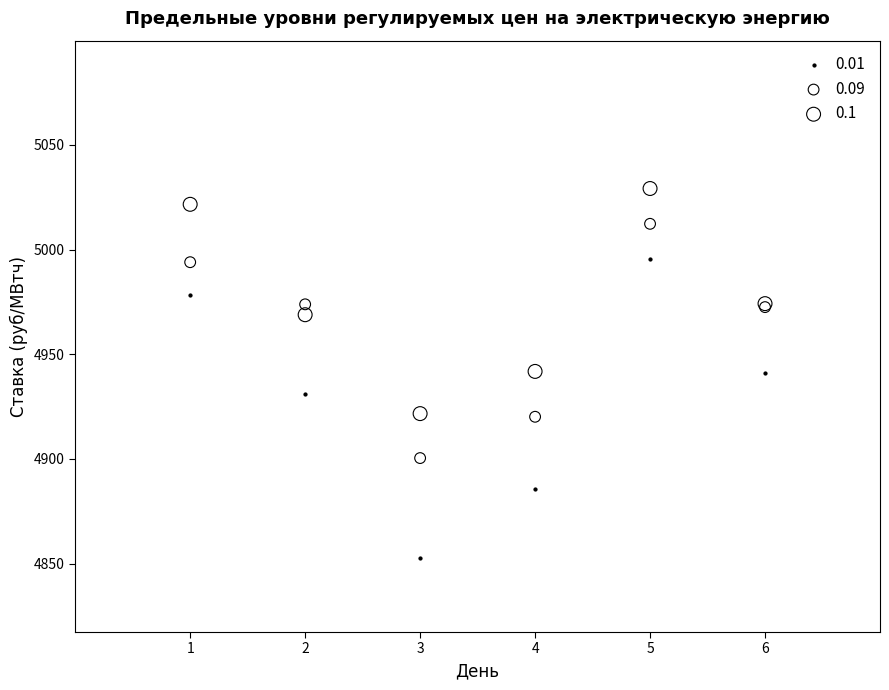

Which series has the largest Y range (max minus min)?

0.01